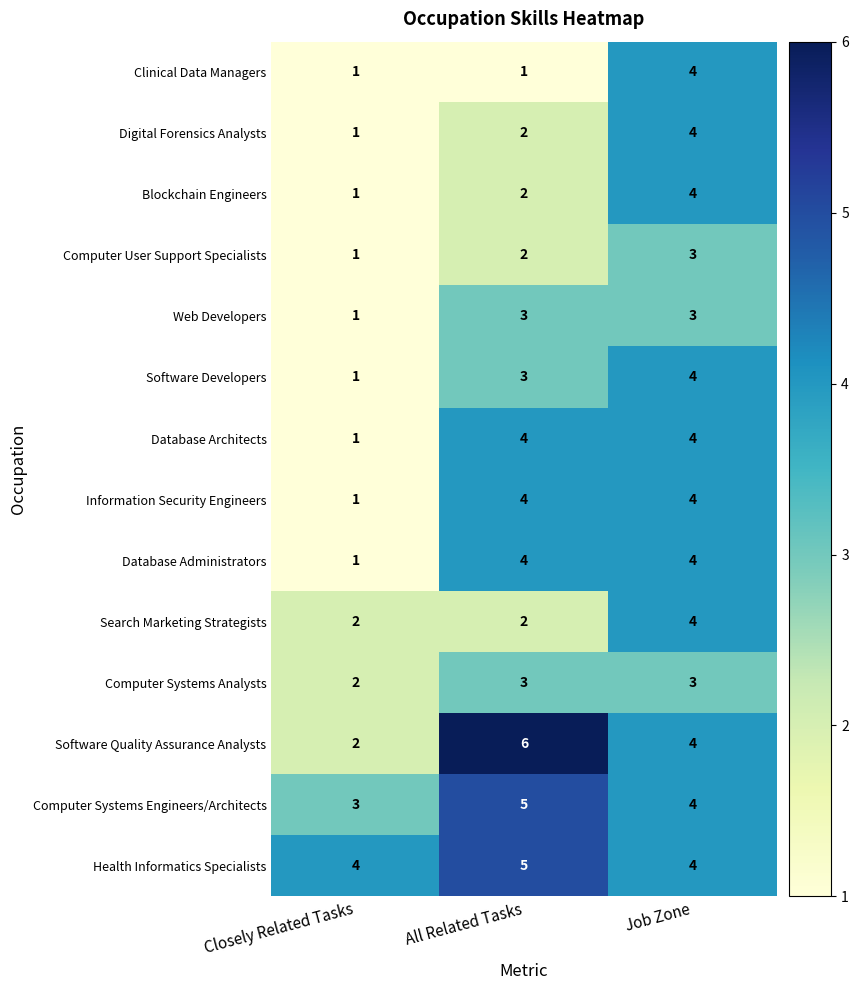

How many data points does each series have?

3